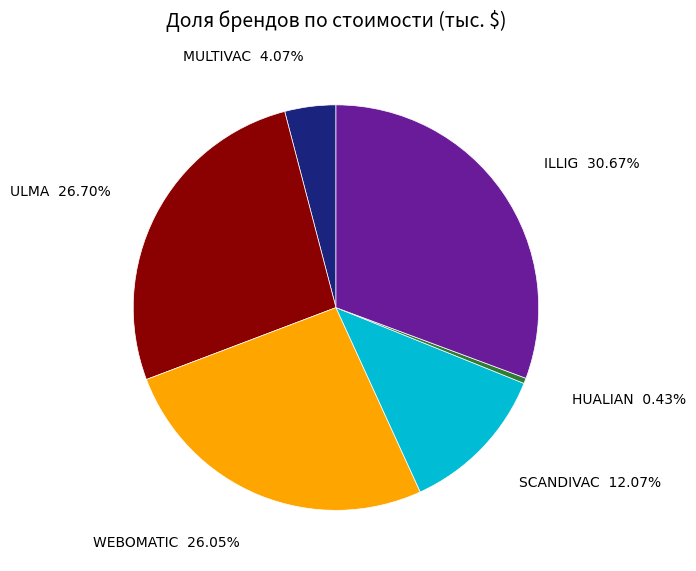

Is MULTIVAC the majority of the pie?

No